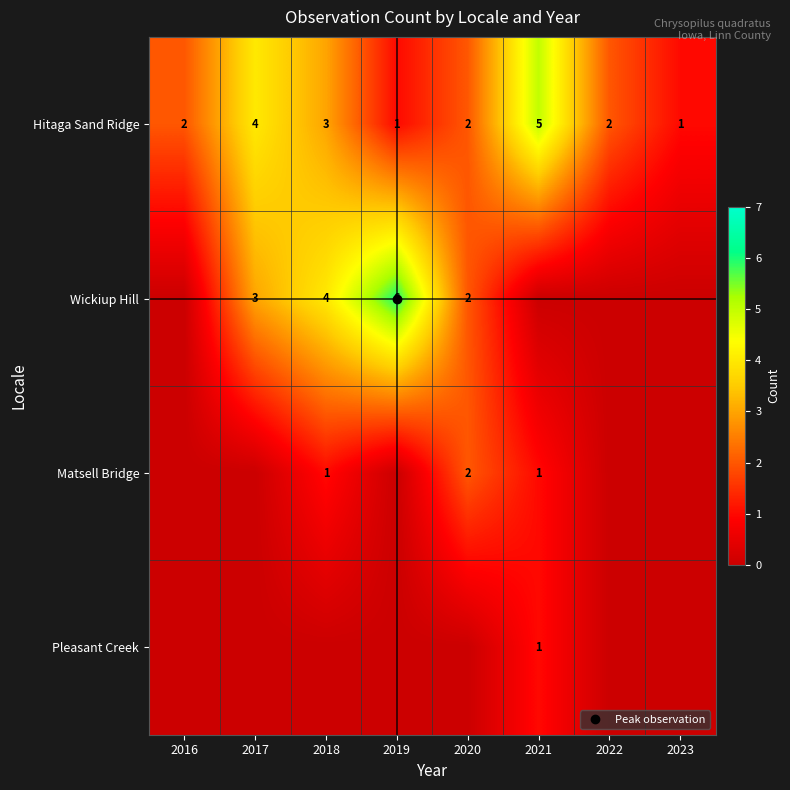

How many categories are shown in the chart?

8